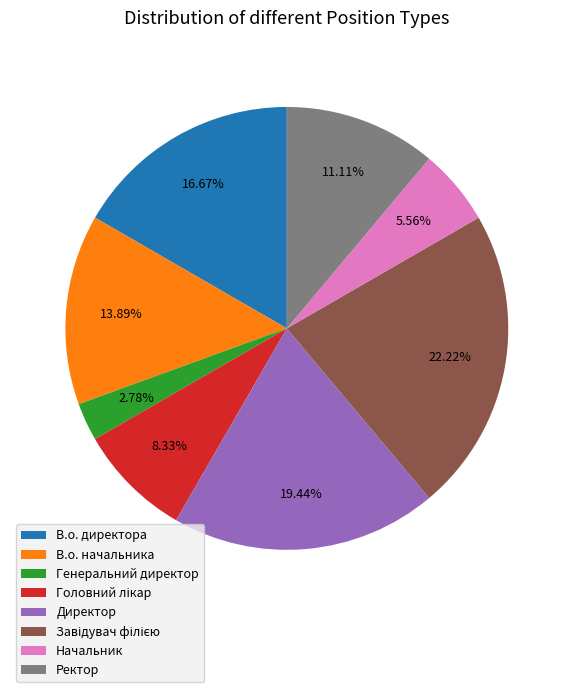

How many segments does this pie chart have?

8